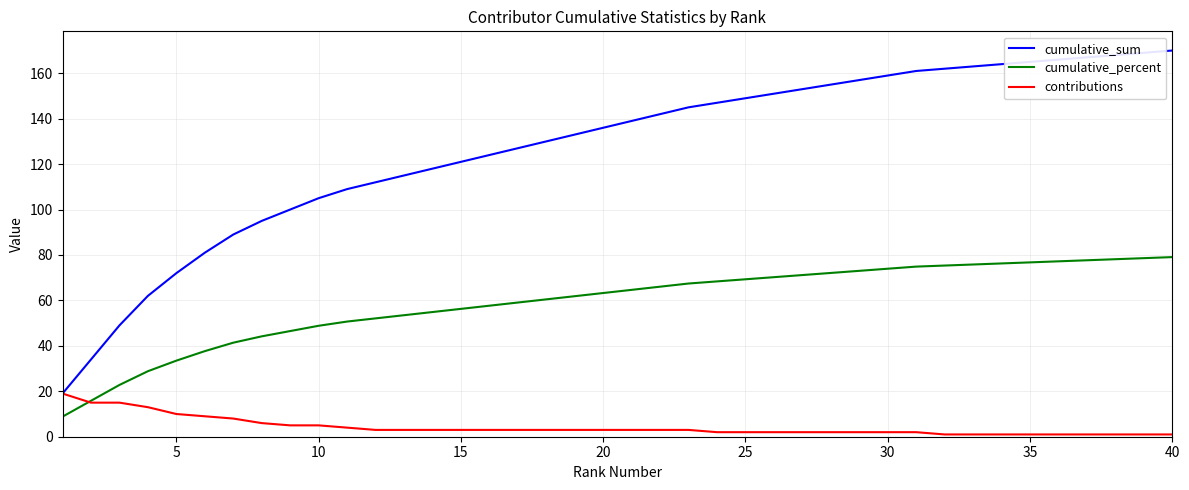

List the series in order of their overall mean, highest first.

cumulative_sum, cumulative_percent, contributions